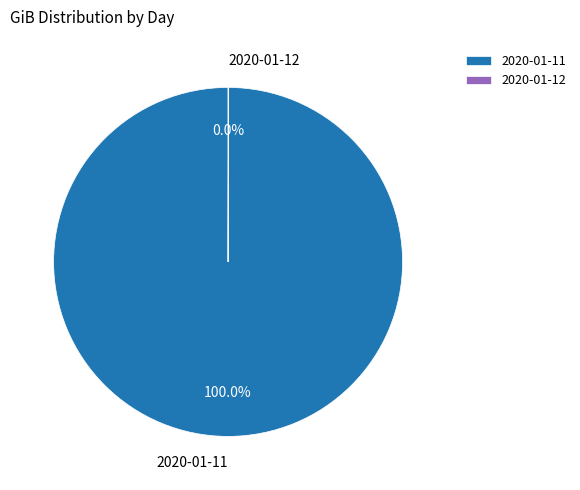

Which category has the biggest portion of the pie?

2020-01-11